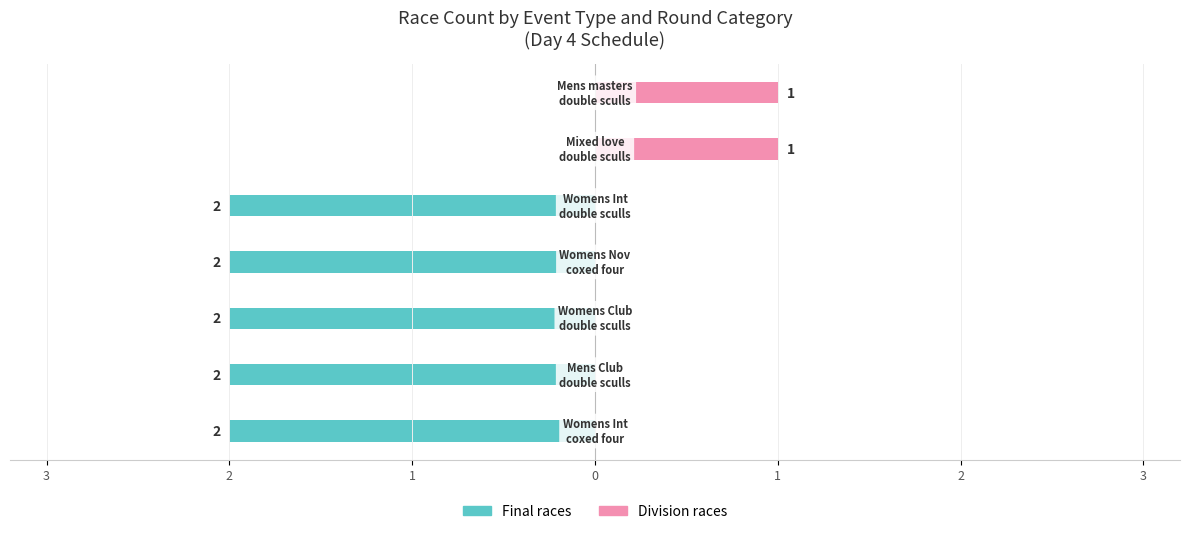

At how many categories does at least one series exceed -1?

7